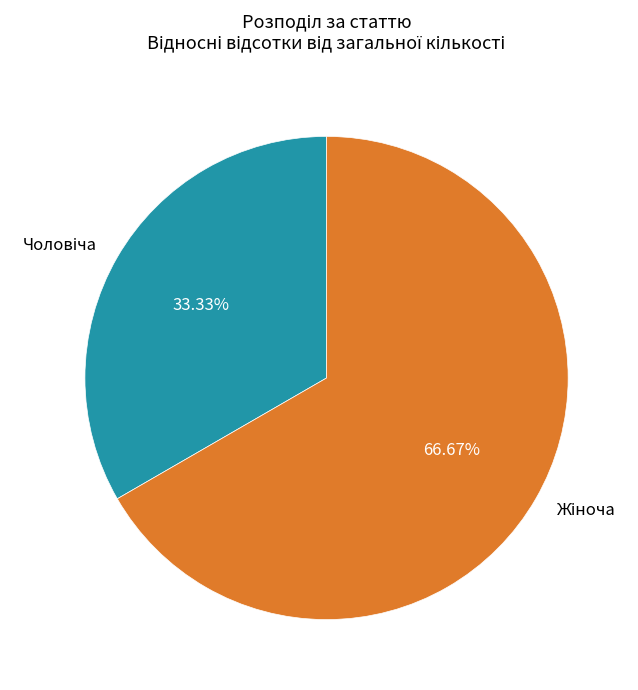

Does any single category account for the majority?

Yes